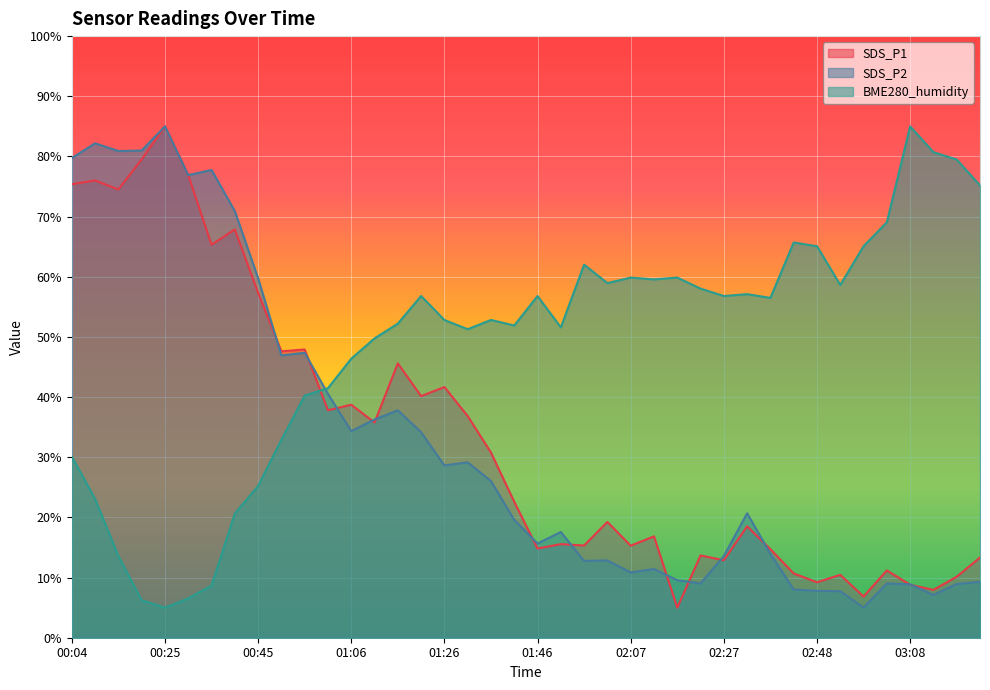

What is the value of the SDS_P2 point at the 29th from the left?

13.6